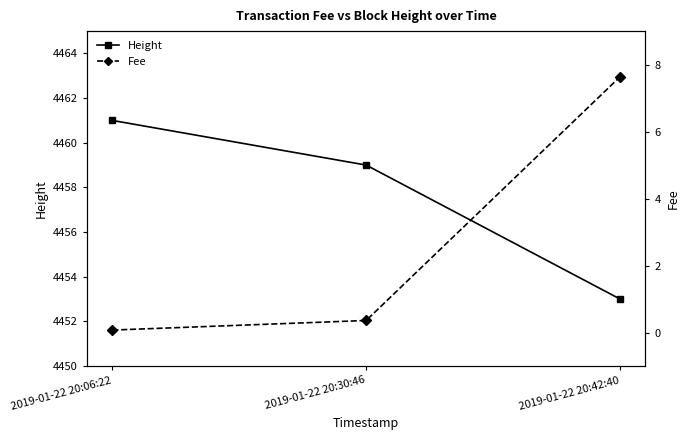

True or false: Fee has a value of 0.4 at 2019-01-22 20:30:46.

True